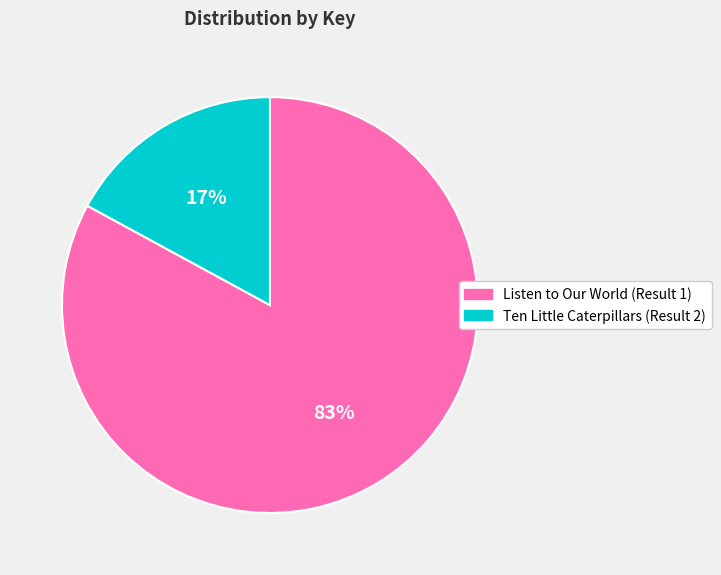

What is the ratio of the value at Listen to Our World (Result 1) to the value at Ten Little Caterpillars (Result 2)?

4.9